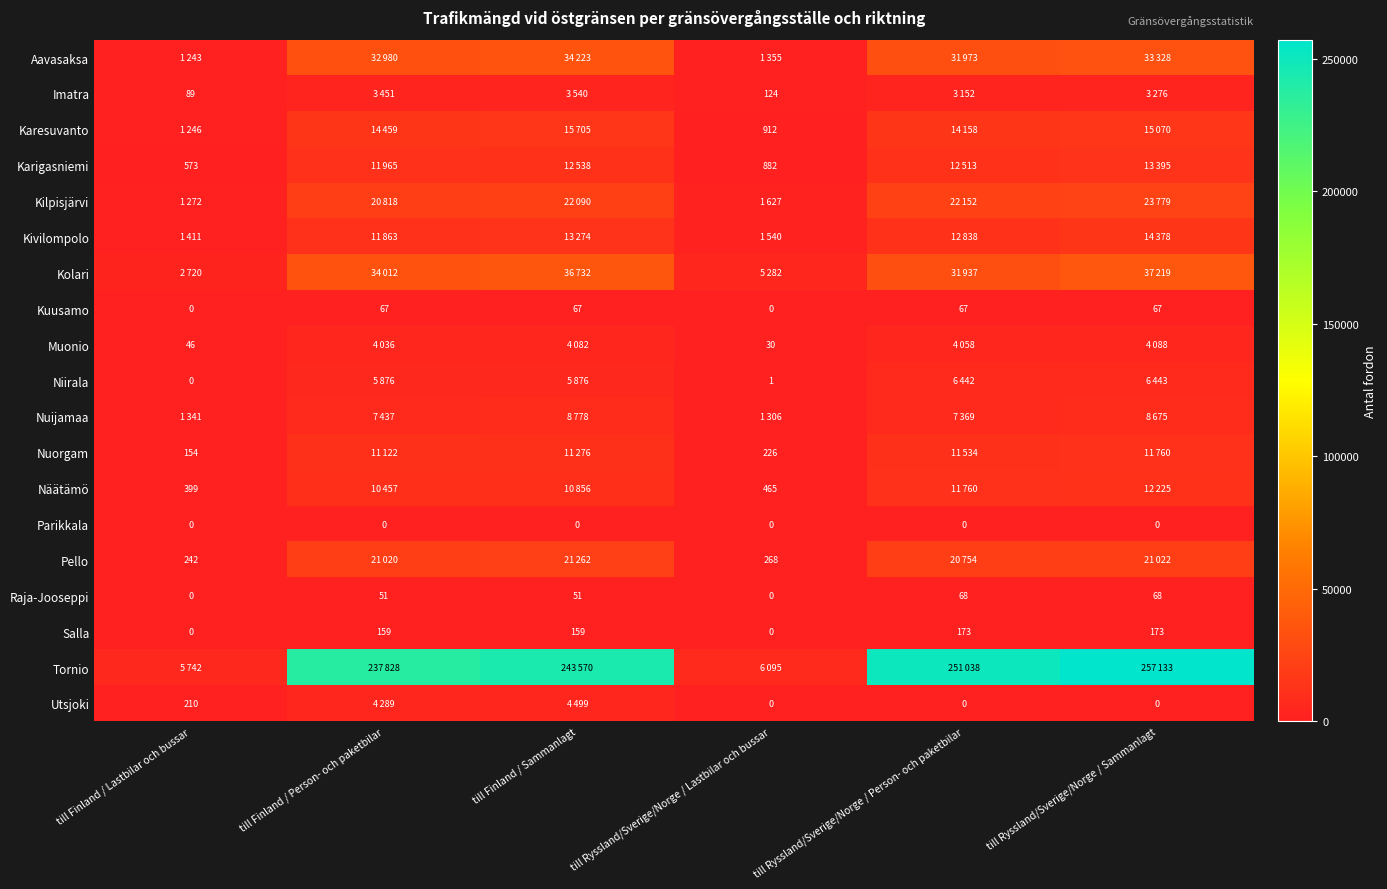

The value of Raja-Jooseppi at till Ryssland/Sverige/Norge / Person- och paketbilar is 117. True or false?

False